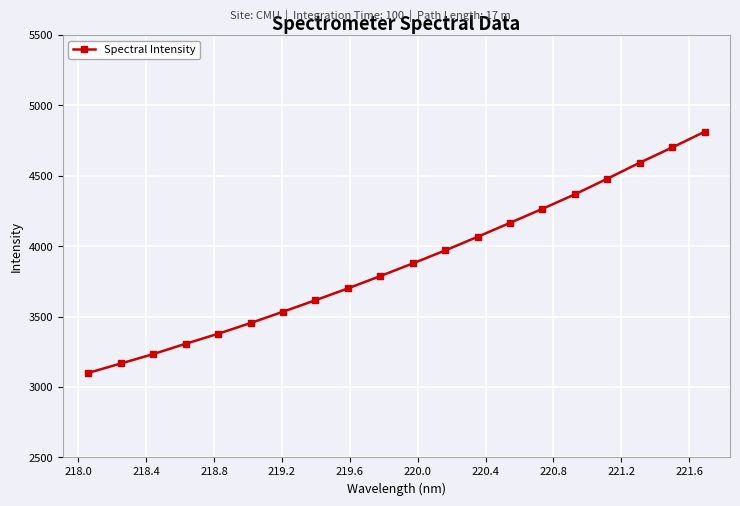

What is the value of the 10th point from the left?

3788.4